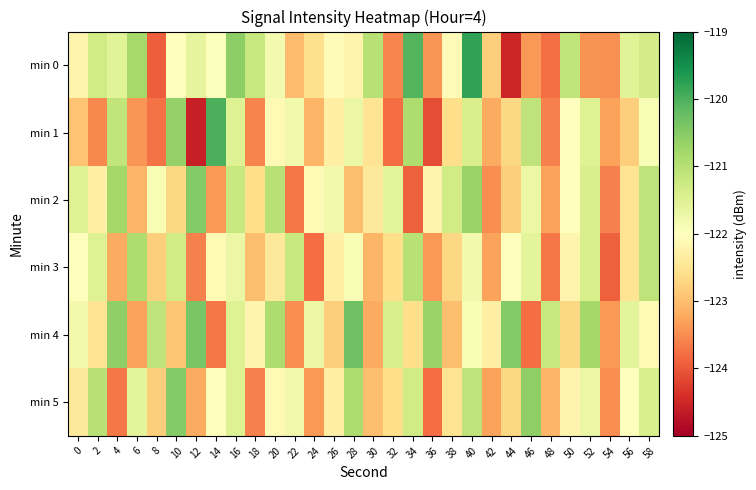

Reading right to left, extract all data points from this chart.

min 0: 58=-121.3	56=-121.5	54=-123.5	52=-123.4	50=-121.1	48=-123.8	46=-123.4	44=-124.5	42=-122.8	40=-119.8	38=-122.1	36=-123.4	34=-120.1	32=-123.6	30=-121.0	28=-122.2	26=-122.1	24=-122.6	22=-123.0	20=-121.8	18=-121.2	16=-120.6	14=-122.0	12=-121.6	10=-122.0	8=-123.9	6=-120.8	4=-121.5	2=-121.3	0=-122.2
min 1: 58=-121.9	56=-122.8	54=-123.3	52=-121.5	50=-122.0	48=-123.6	46=-121.1	44=-122.7	42=-123.2	40=-121.4	38=-122.6	36=-124.1	34=-120.9	32=-123.8	30=-122.5	28=-121.7	26=-122.3	24=-123.1	22=-121.8	20=-122.1	18=-123.6	16=-121.5	14=-120.0	12=-124.6	10=-120.7	8=-123.8	6=-123.4	4=-121.1	2=-123.5	0=-122.9
min 2: 58=-121.1	56=-122.5	54=-123.6	52=-121.4	50=-122.0	48=-123.3	46=-121.7	44=-122.8	42=-123.5	40=-120.7	38=-121.3	36=-122.2	34=-123.9	32=-121.6	30=-122.4	28=-123.0	26=-121.8	24=-122.1	22=-123.7	20=-121.0	18=-122.6	16=-121.2	14=-123.4	12=-120.5	10=-122.7	8=-121.9	6=-123.1	4=-120.8	2=-122.3	0=-121.5
min 3: 58=-121.1	56=-122.5	54=-123.9	52=-121.4	50=-122.2	48=-123.7	46=-121.6	44=-122.0	42=-123.3	40=-121.8	38=-122.7	36=-123.4	34=-121.0	32=-122.6	30=-123.1	28=-121.9	26=-122.3	24=-123.8	22=-121.2	20=-122.4	18=-123.0	16=-121.7	14=-122.1	12=-123.6	10=-121.3	8=-122.8	6=-120.9	4=-123.2	2=-121.5	0=-122.0
min 4: 58=-122.1	56=-121.6	54=-123.4	52=-120.8	50=-122.7	48=-121.2	46=-123.8	44=-120.5	42=-122.3	40=-121.9	38=-123.0	36=-120.7	34=-122.6	32=-121.4	30=-123.2	28=-120.3	26=-122.8	24=-121.7	22=-123.5	20=-120.9	18=-122.2	16=-121.5	14=-123.7	12=-120.4	10=-122.9	8=-121.1	6=-123.3	4=-120.6	2=-122.5	0=-121.8
min 5: 58=-121.4	56=-122.0	54=-123.5	52=-121.7	50=-122.2	48=-123.1	46=-120.6	44=-122.7	42=-123.3	40=-121.1	38=-122.5	36=-123.8	34=-121.3	32=-122.6	30=-123.0	28=-120.9	26=-122.3	24=-123.4	22=-121.8	20=-122.1	18=-123.6	16=-121.5	14=-122.0	12=-123.2	10=-120.5	8=-122.8	6=-121.6	4=-123.7	2=-121.0	0=-122.4